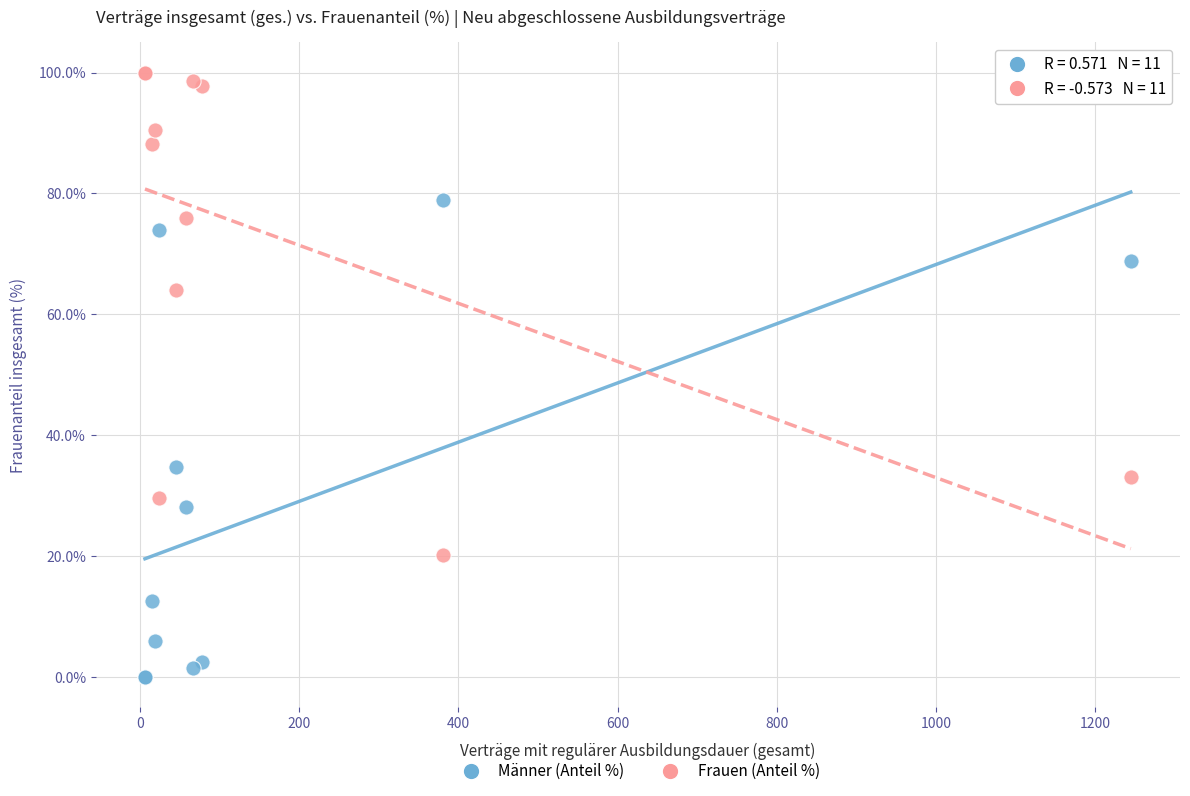

Which series reaches the maximum Y coordinate?

Frauen (Anteil %)